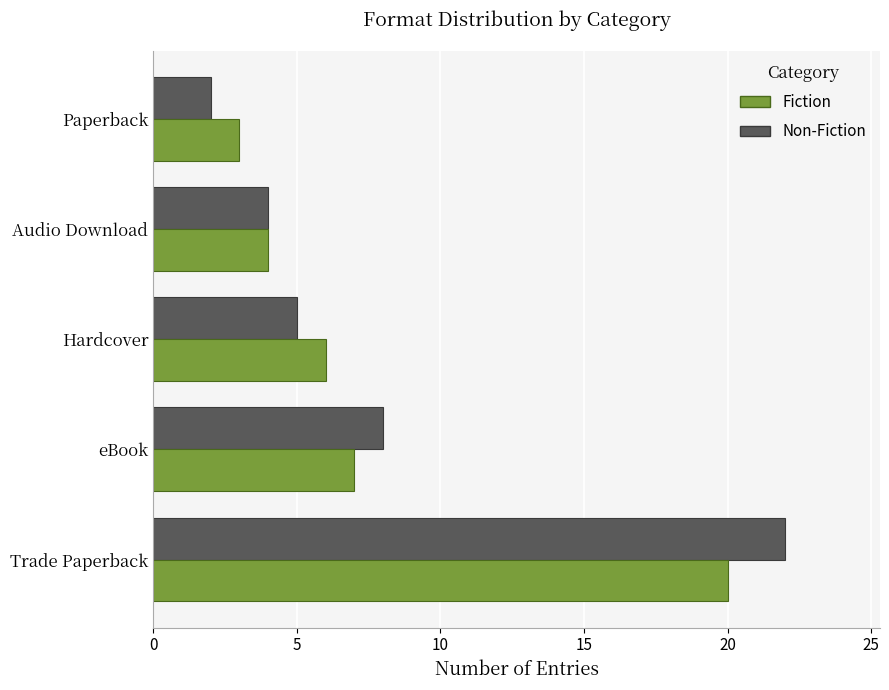

The Non-Fiction series shows 13 at eBook. True or false?

False